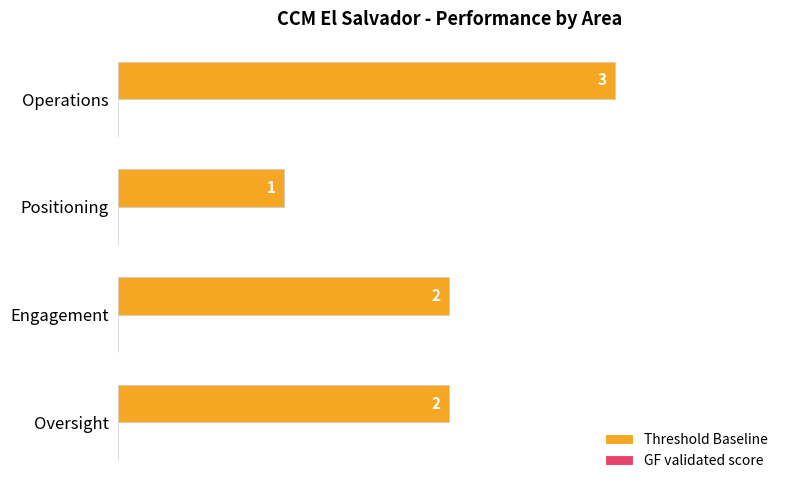

Which label corresponds to the largest value in the chart?

Operations